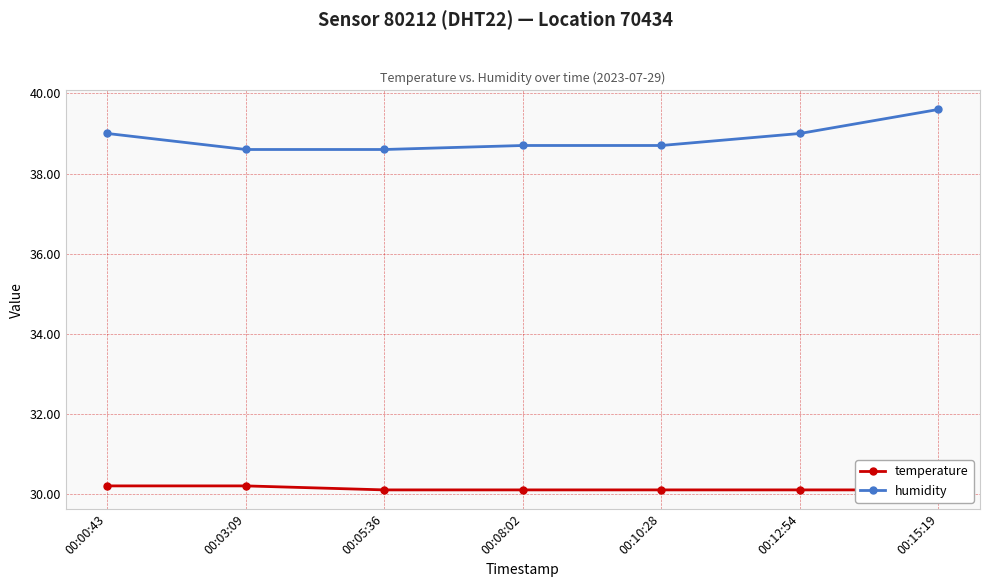

At how many categories does at least one series exceed 38?

7